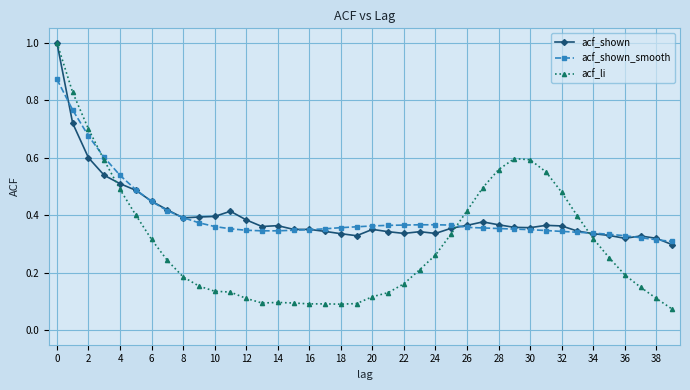

Which series ends up on top after the final intersection of acf_shown and acf_shown_smooth?

acf_shown_smooth